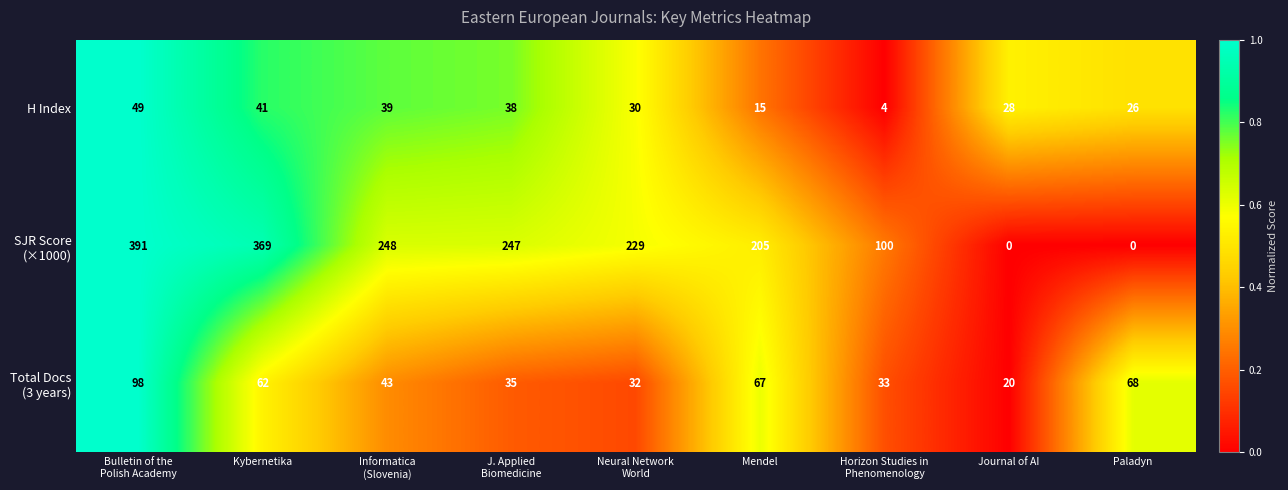

What is the lowest value of the H Index series?

4